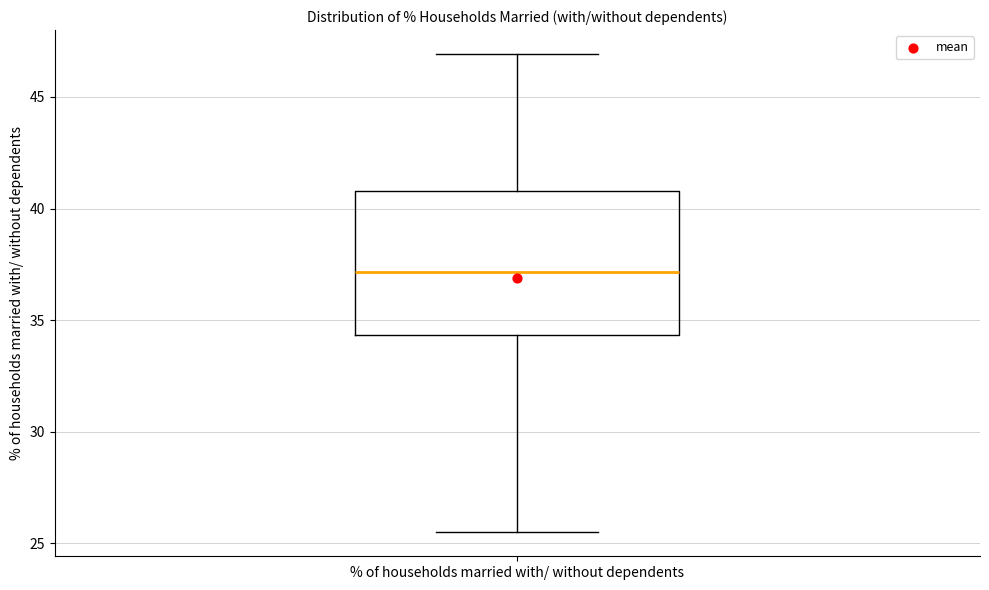

Where does the upper whisker of the box for % of households married with/ without dependents end on the y-axis? The values are not printed on the chart, so give them approximately, as read against the axis.

47.0